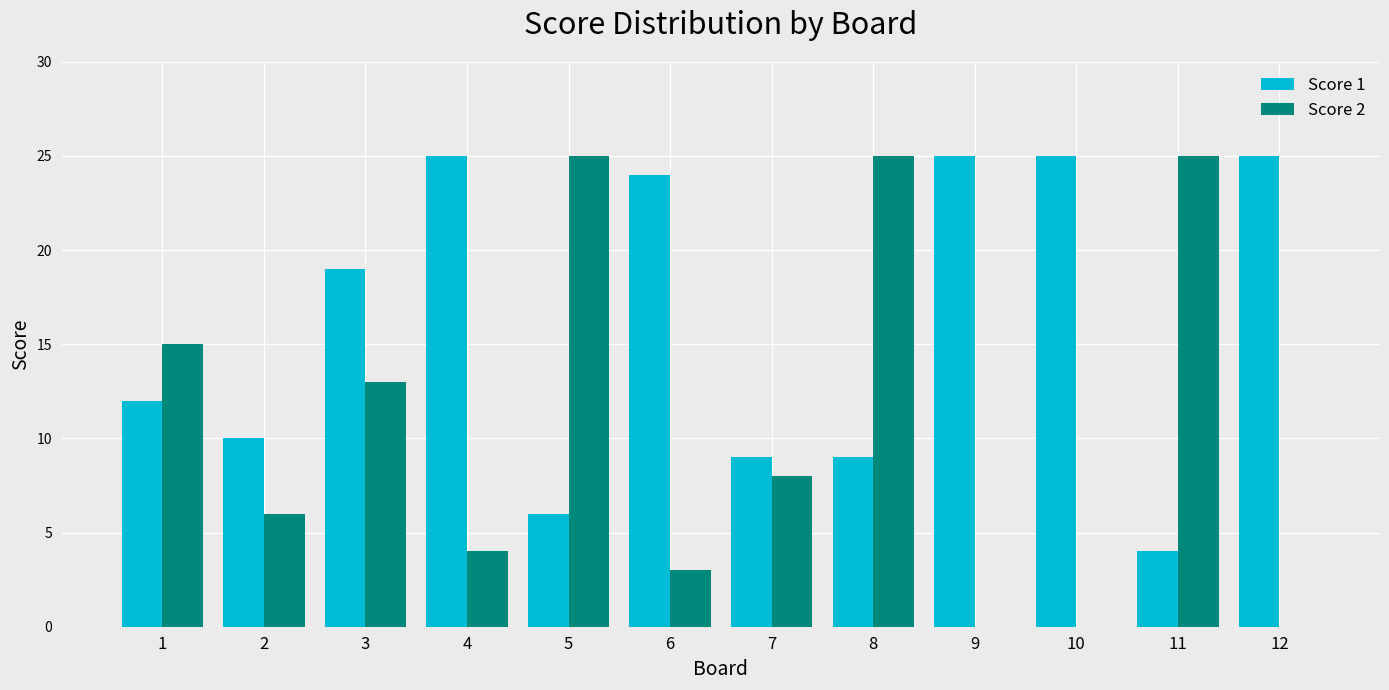

True or false: Score 2 has a value of 0 at 10.

True